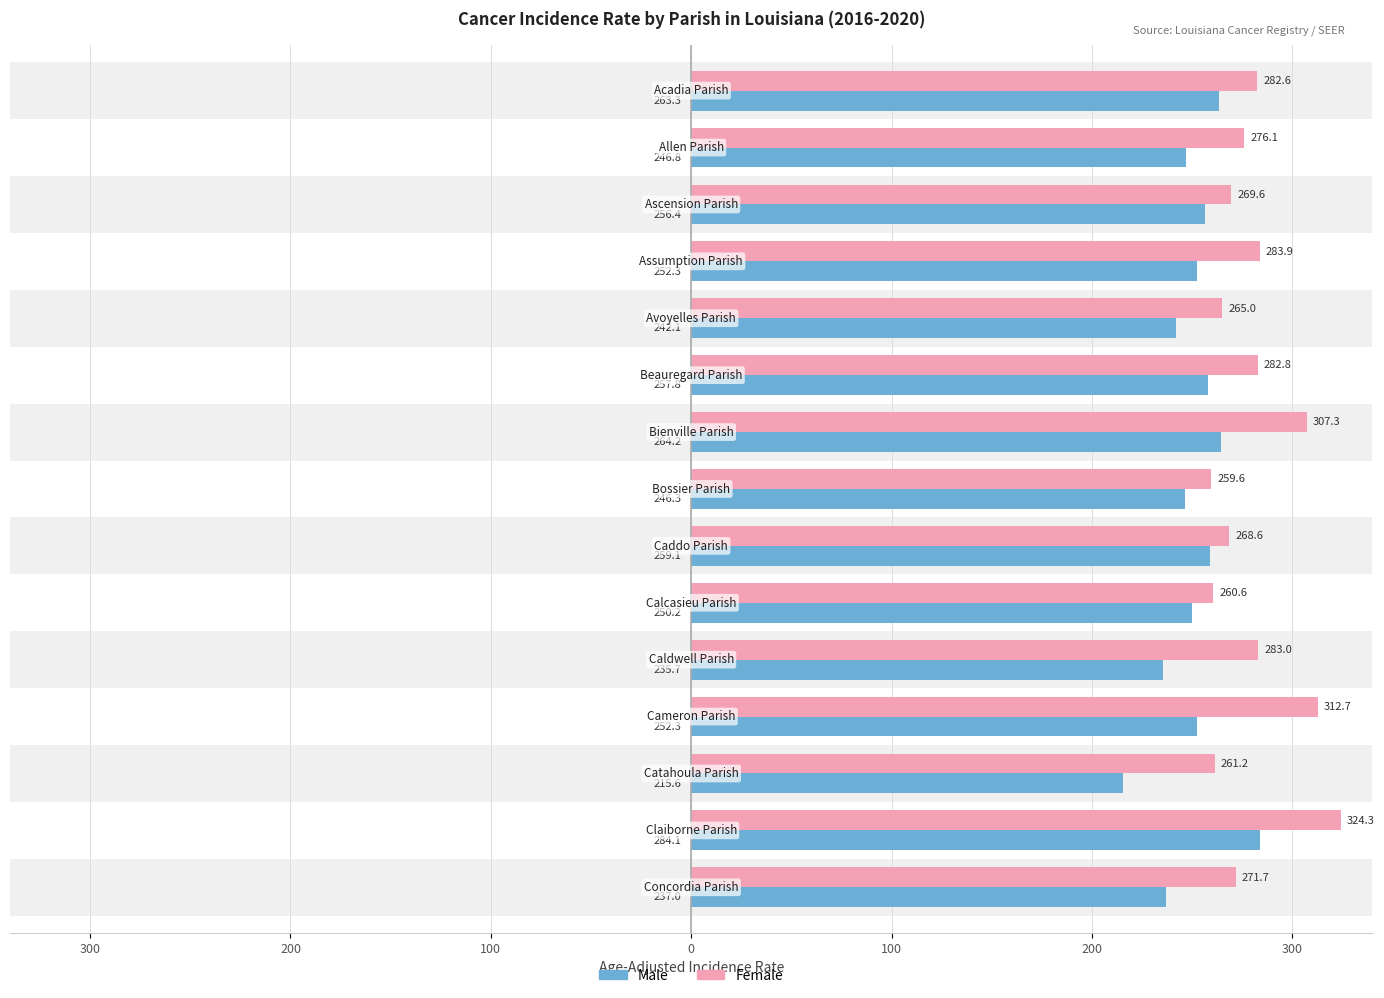

True or false: Male has a value of 339.4 at 200.

False